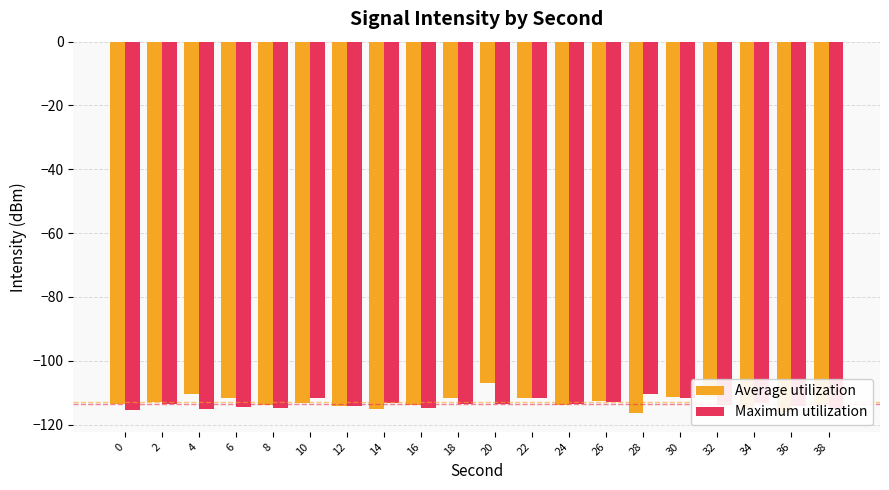

At which category is the sum across all series the highest?

20